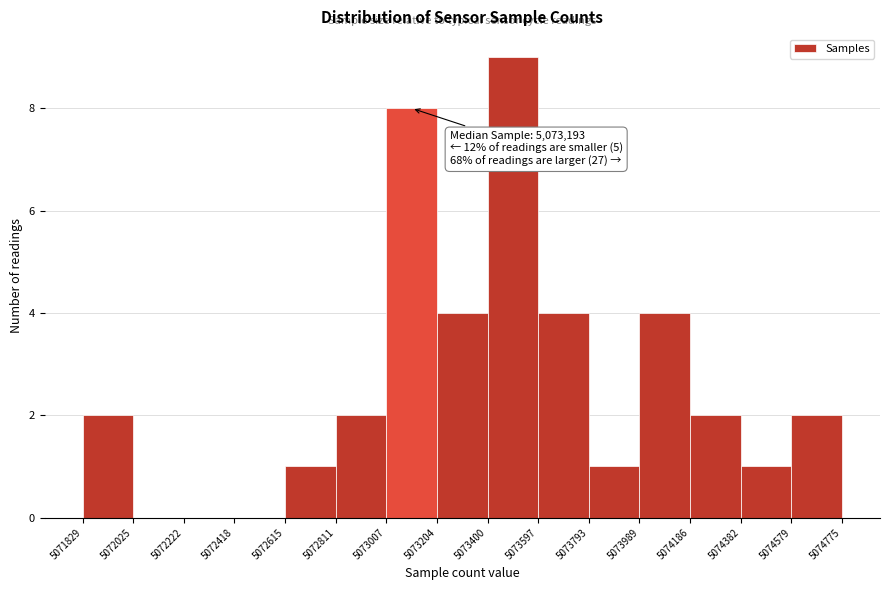

Which range on the x-axis has the tallest bar?

5073400 to 5073597